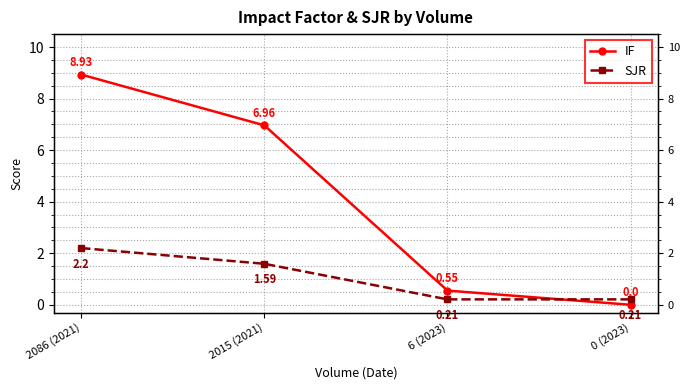

At how many categories does at least one series exceed 2?

2